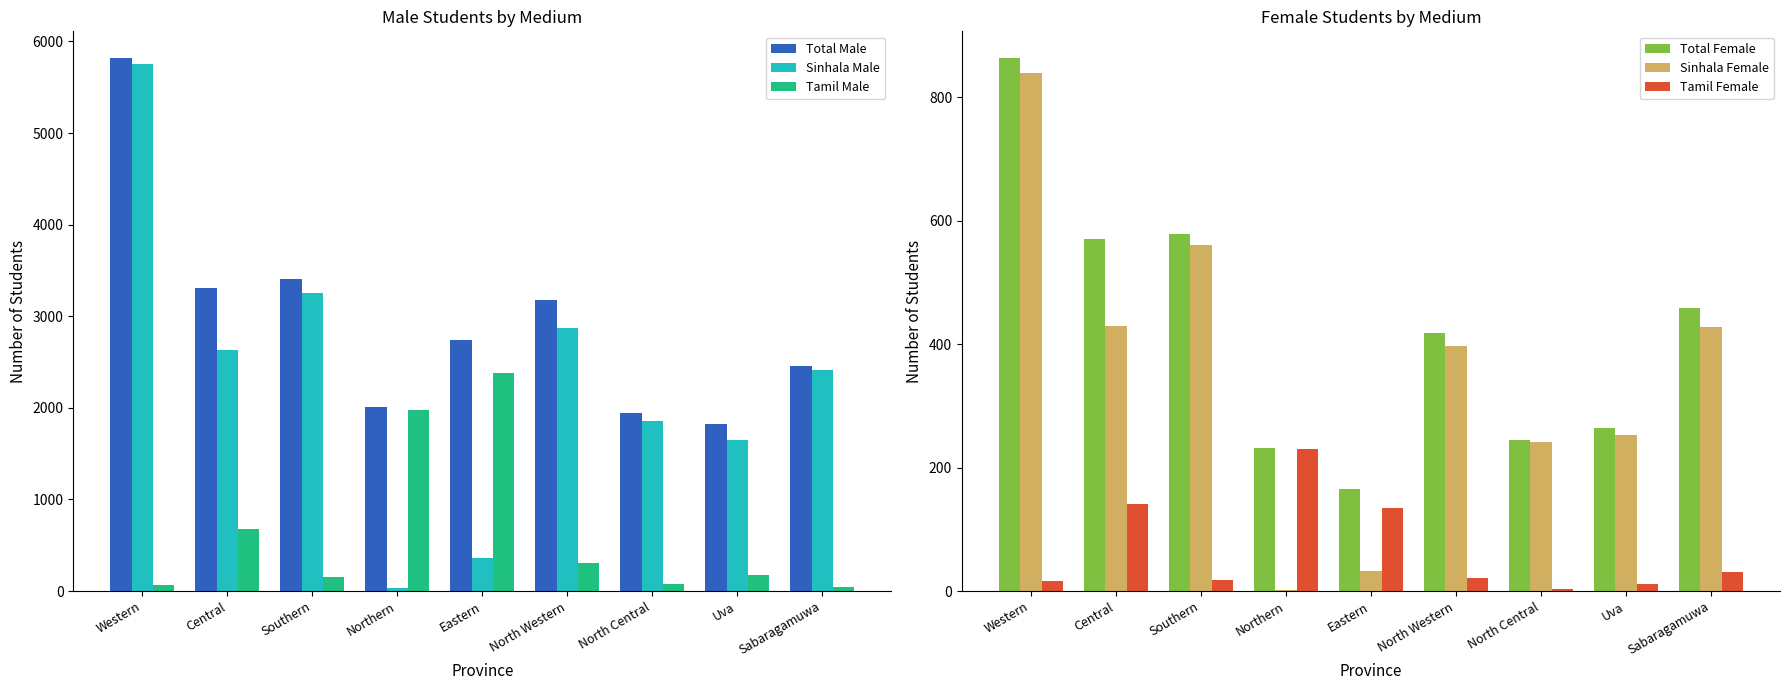

Where does the Sinhala Male series first go above 2412?

Western